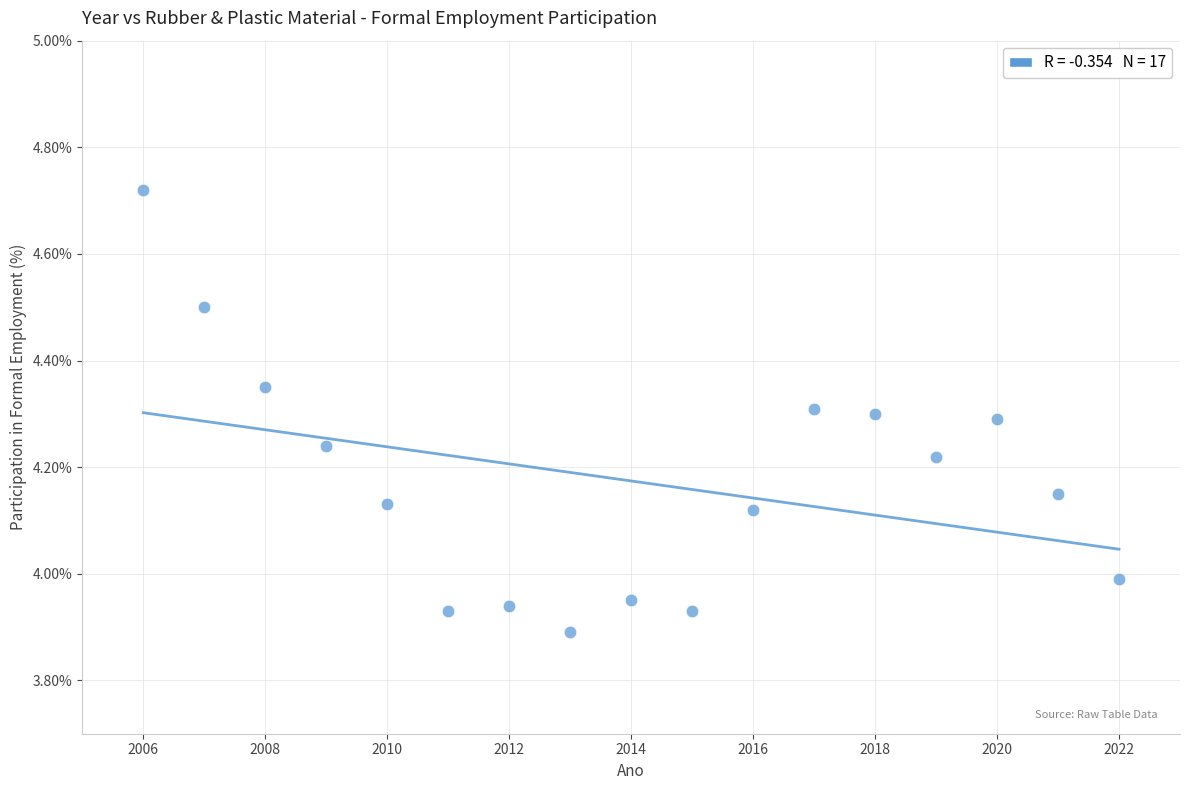

What is the range of X values (max minus min)?

16.0